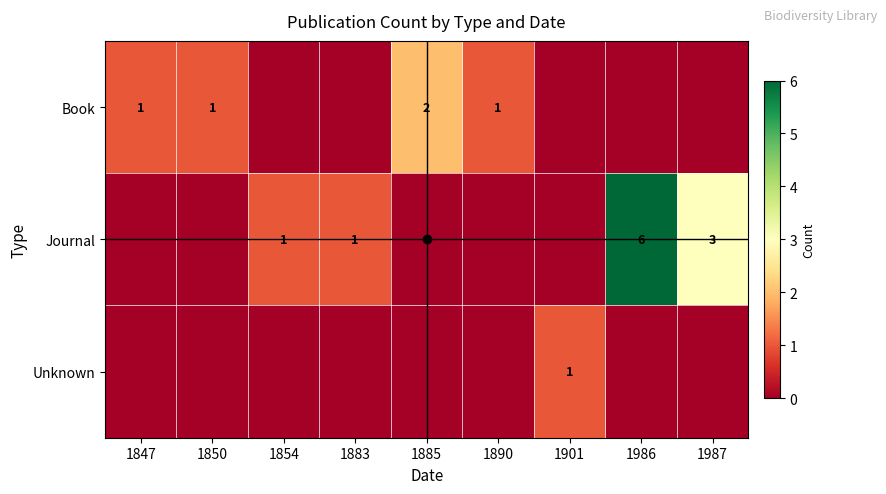

Count the Journal values in the range 0 to 1.

7